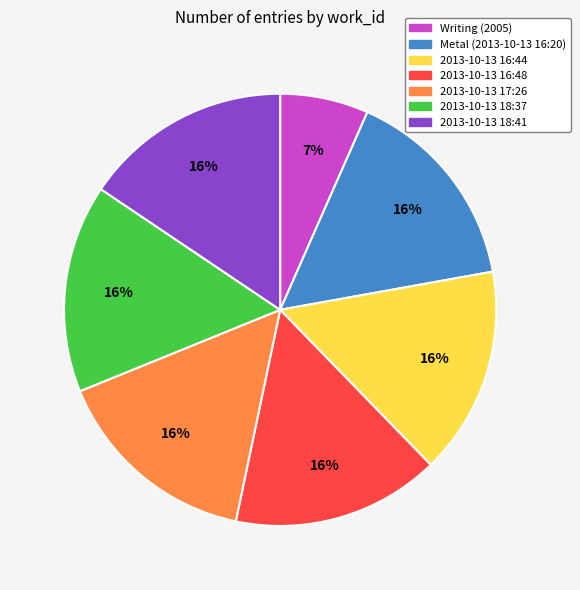

Is there a majority slice in this chart?

No